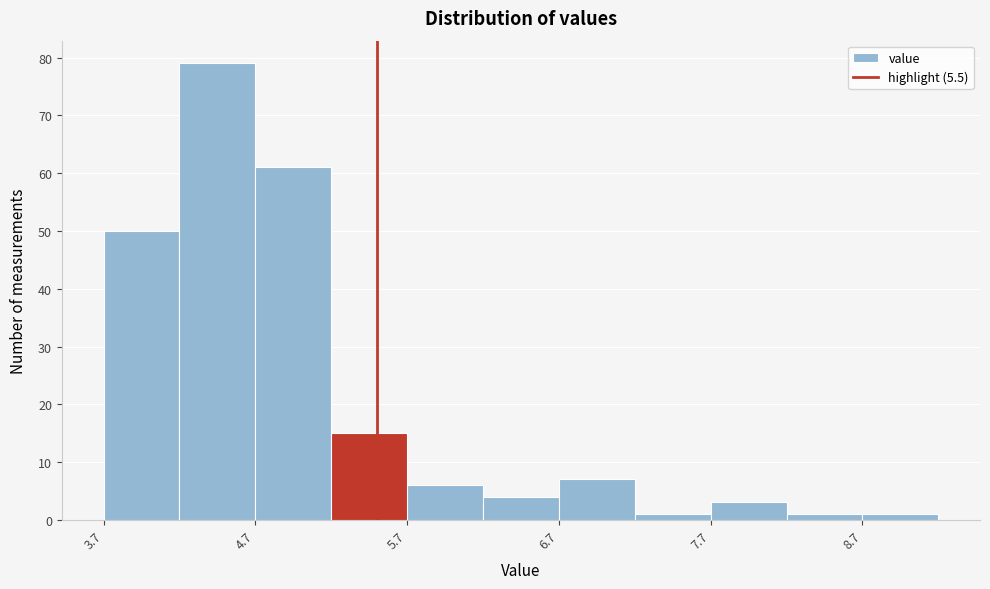

What is the height of the bar covering 6.7 to 7.2 on the x-axis? The values are not printed on the chart, so give them approximately, as read against the axis.

7